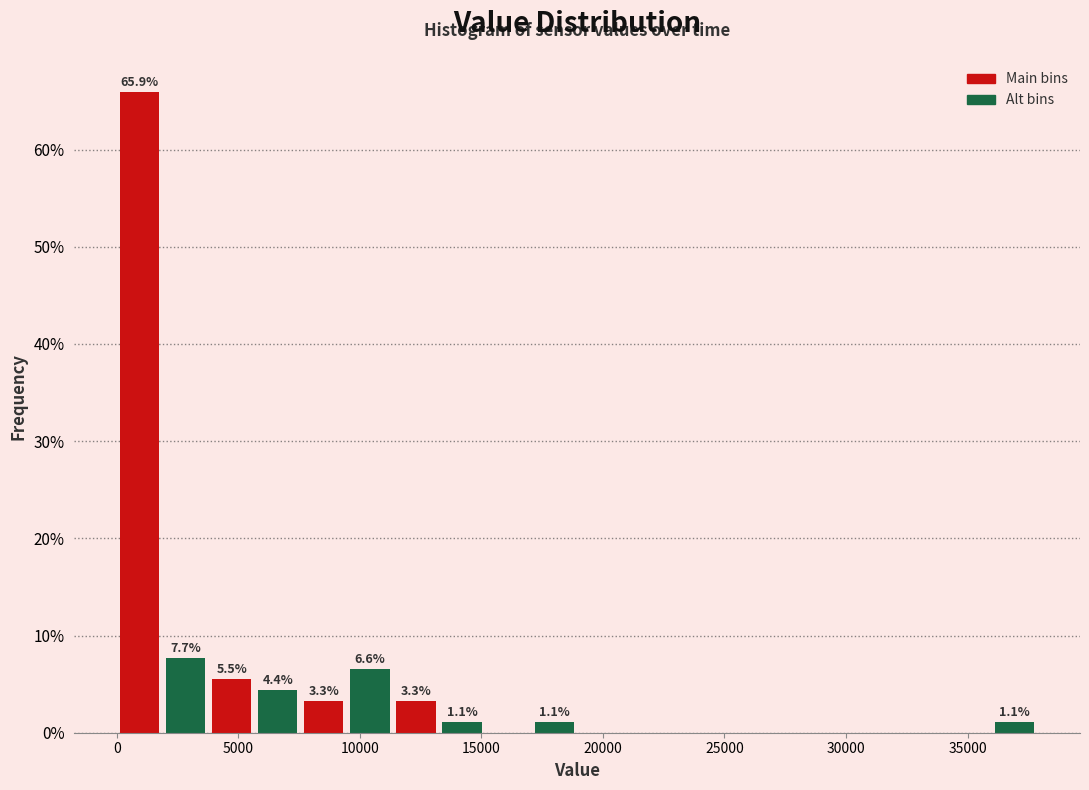

Read against the x-axis, roughly where is the centre of the tallest bar?

1000